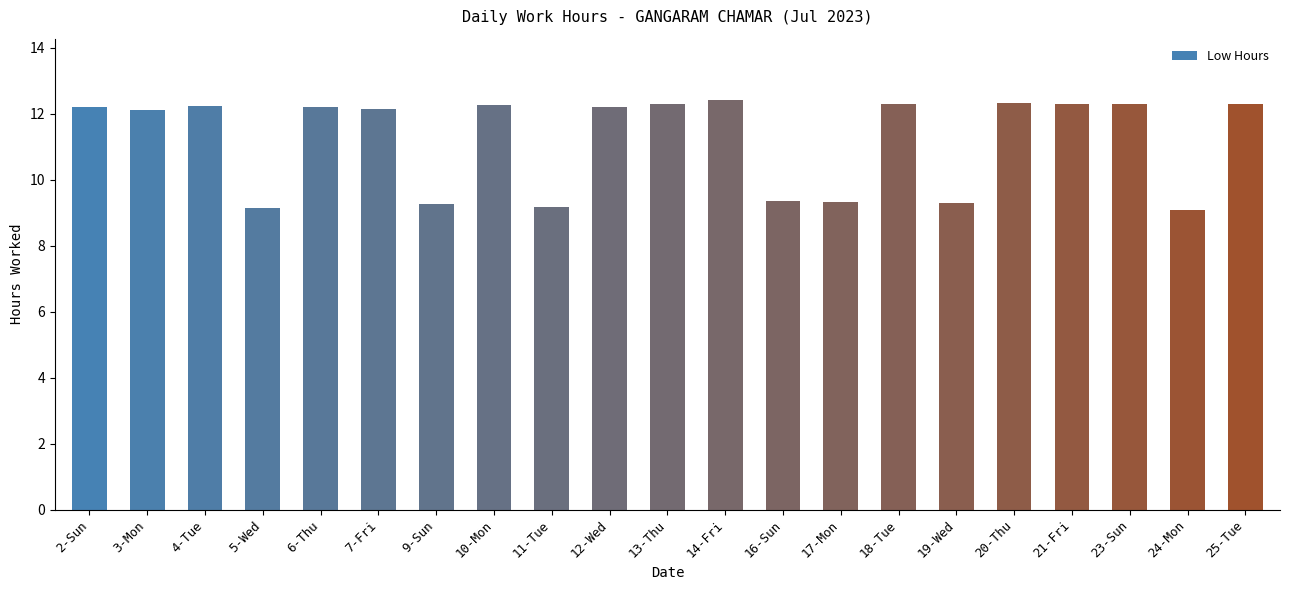

Is it true that the value at 10-Mon is 12.3?

True